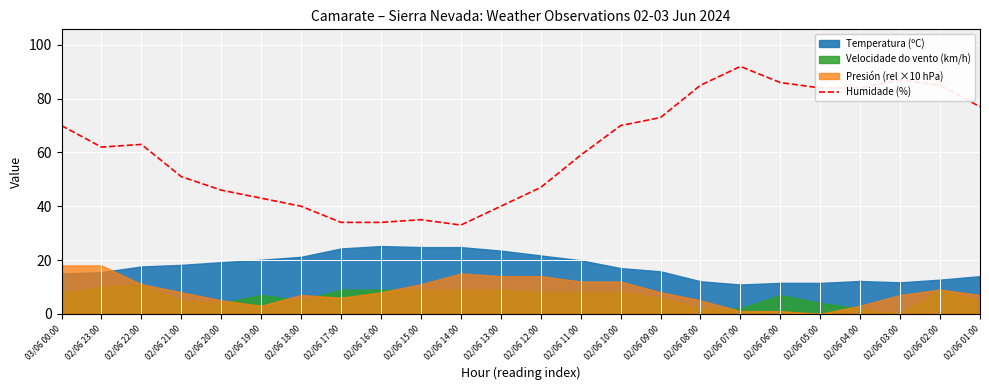

What is the maximum value shown in the chart?

92